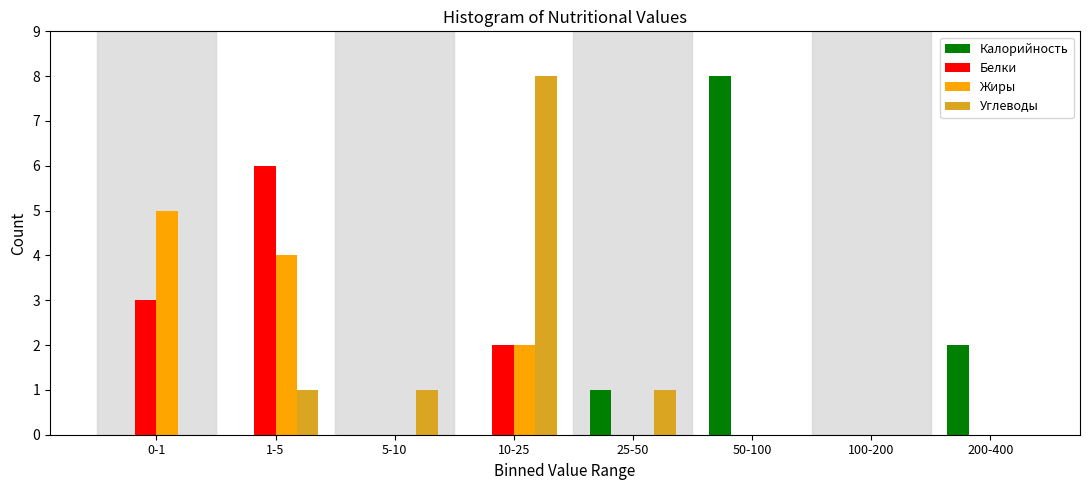

Between 1-5 and 100-200, which series saw the biggest shift?

Белки